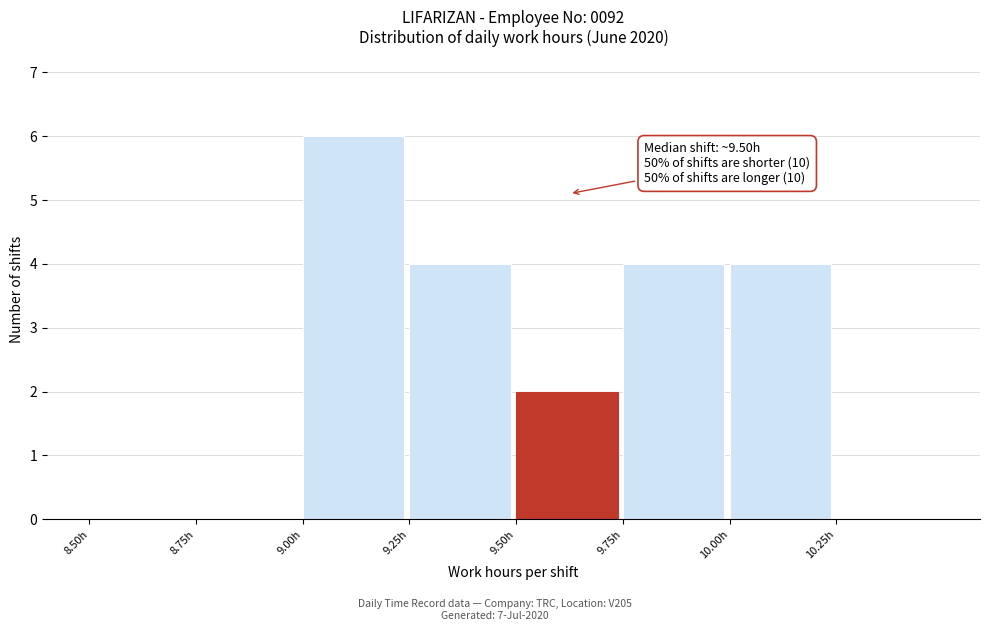

Which range on the x-axis has the tallest bar?

9.00 to 9.25